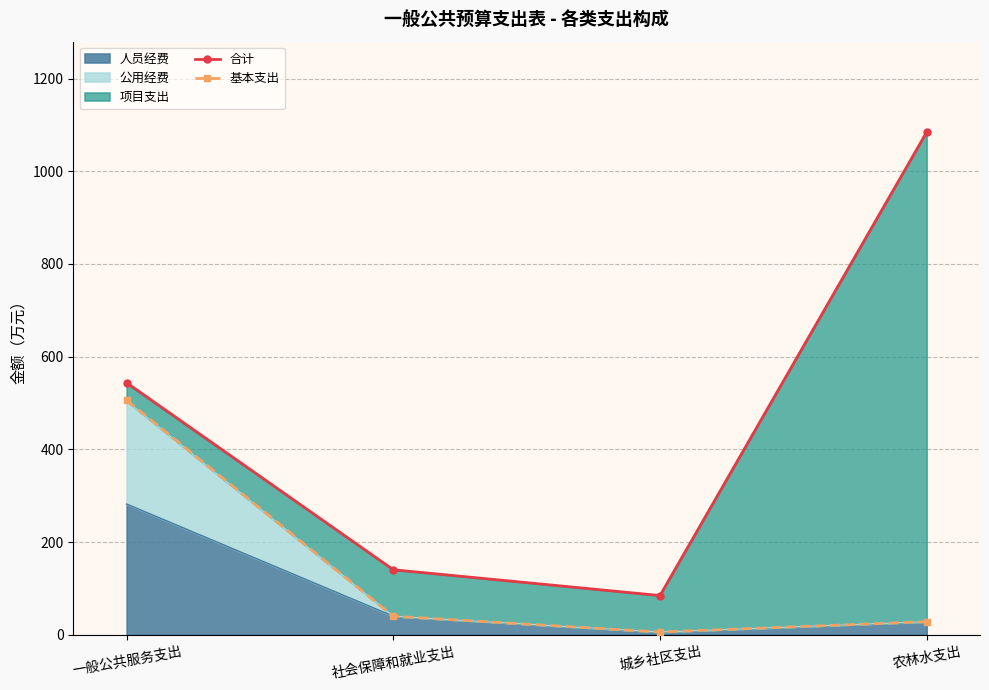

At how many categories does at least one series exceed 615?

1